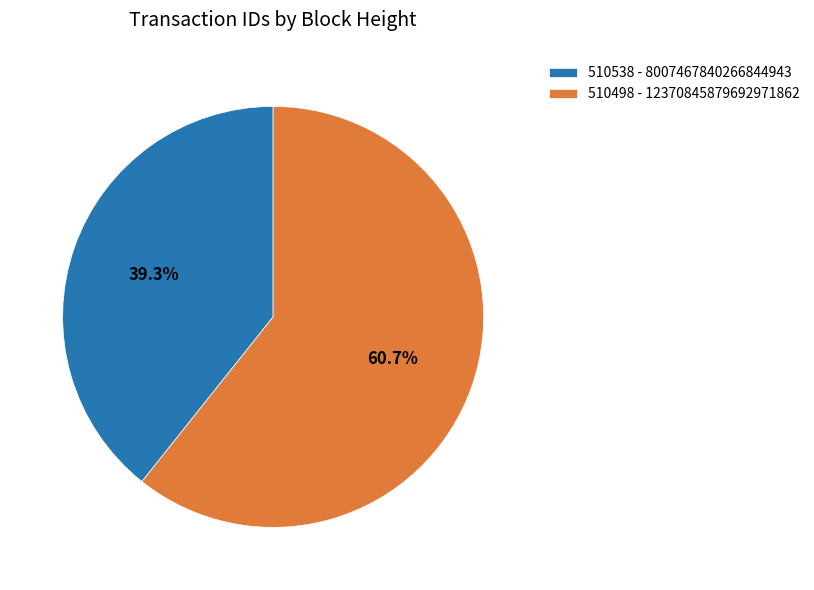

Rank the categories by value from lowest to highest.

510538, 510498